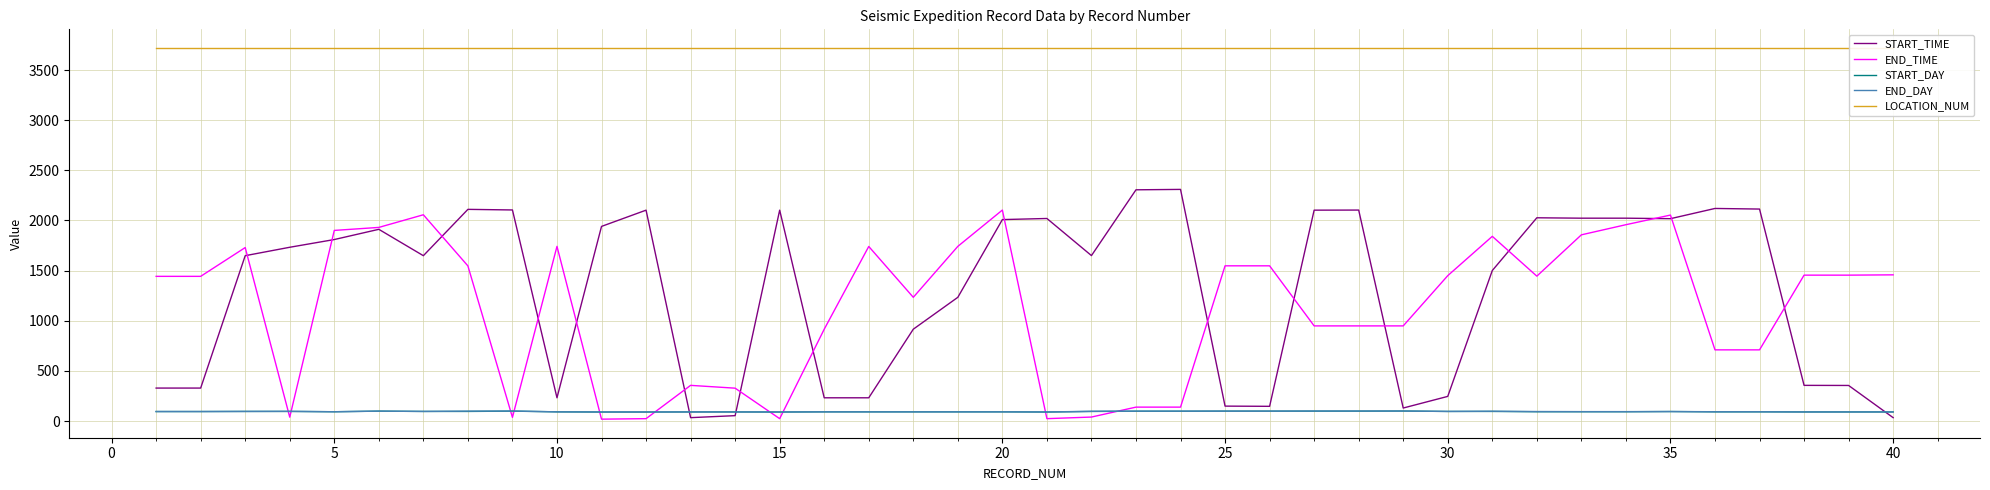

Which series has the largest total across all categories?

LOCATION_NUM